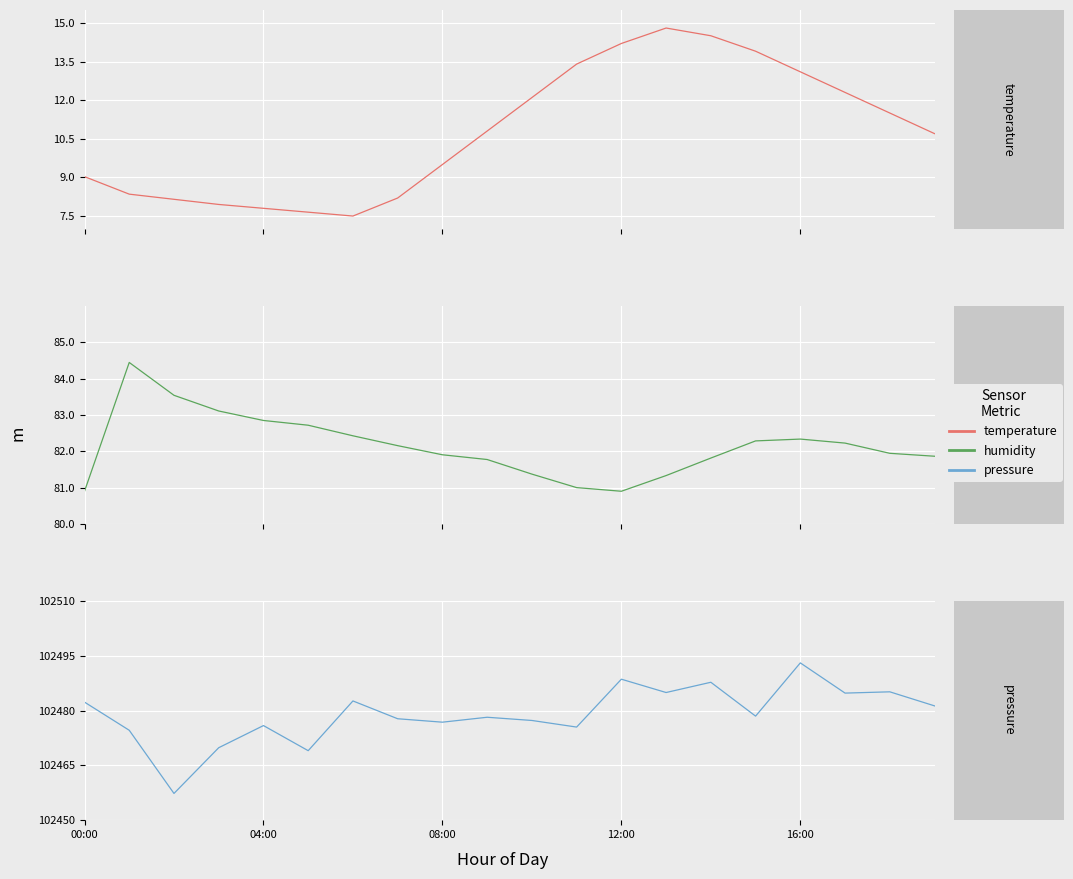

True or false: temperature has more than 0 interior local peaks.

True